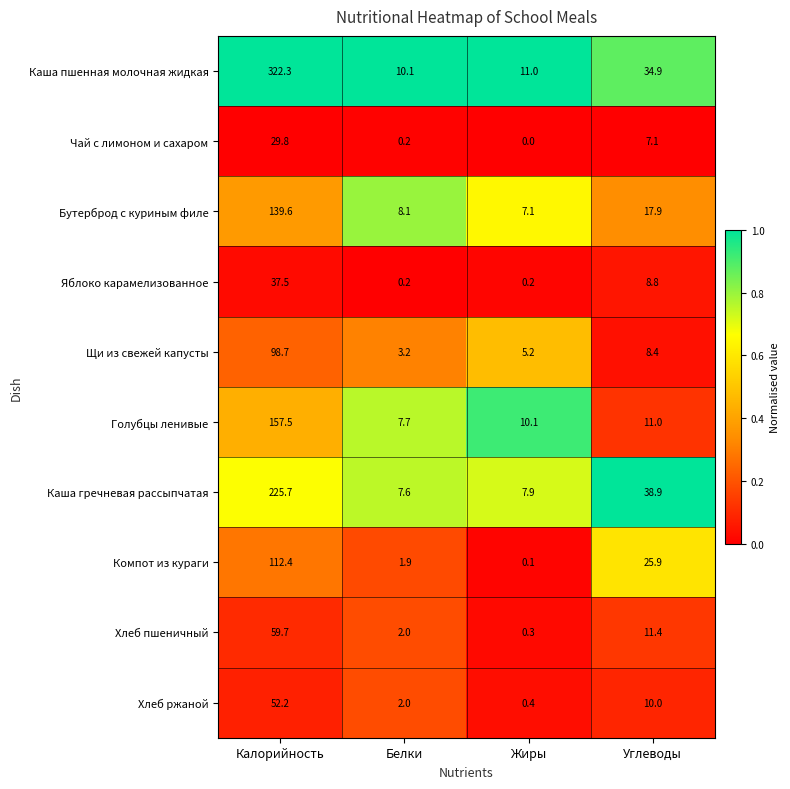

The value of Чай с лимоном и сахаром at Жиры is 0.0. True or false?

True